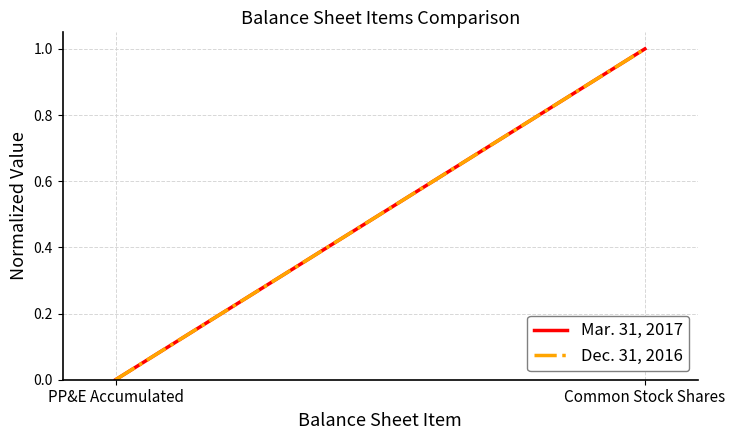

What is the maximum value for Dec. 31, 2016?

1